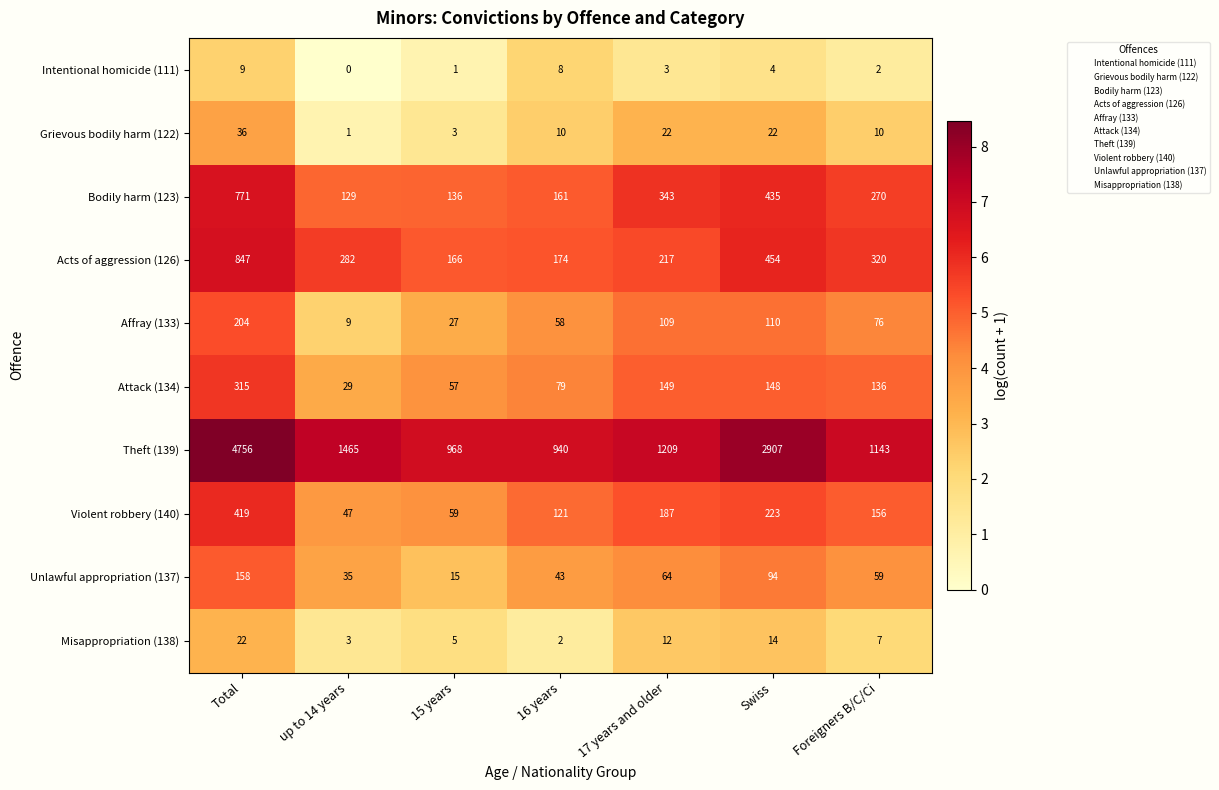

What is the greatest value displayed?

4756